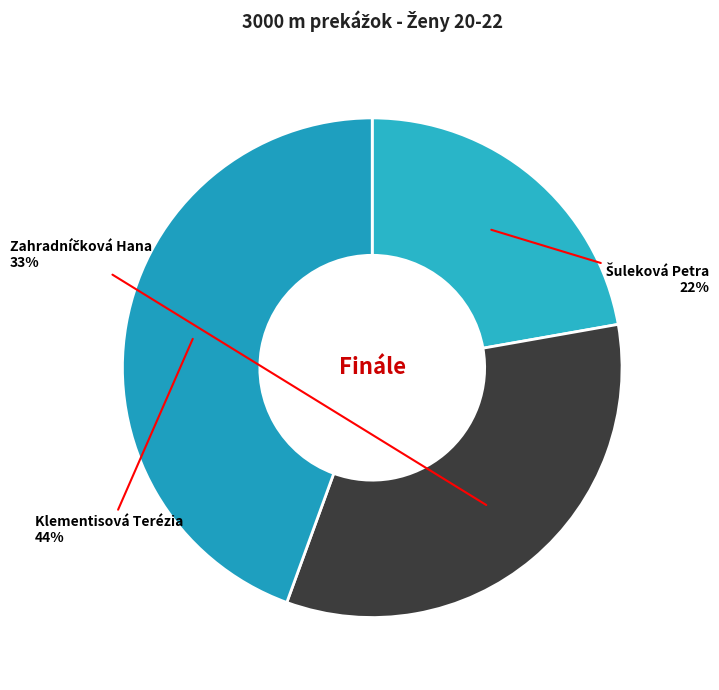

Is there a majority slice in this chart?

No